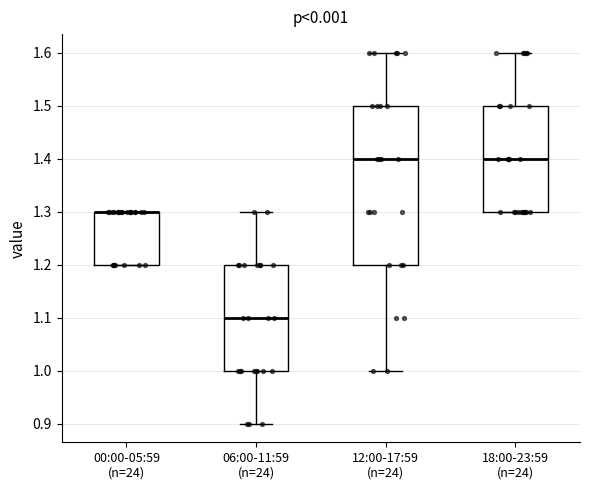

Reading left to right, read every box against the y-axis: the position of its median line, the range the box covers, and the ends of its whiskers. The values are not printed on the chart, so give them approximately, as read against the axis.

00:00-05:59 (n=24): median 1.3 (drawn on the box's upper edge), box 1.2 to 1.3, whiskers 1.2 to 1.3
06:00-11:59 (n=24): median 1.1, box 1.0 to 1.2, whiskers 0.9 to 1.3
12:00-17:59 (n=24): median 1.4, box 1.2 to 1.5, whiskers 1.0 to 1.6
18:00-23:59 (n=24): median 1.4, box 1.3 to 1.5, whiskers 1.3 to 1.6